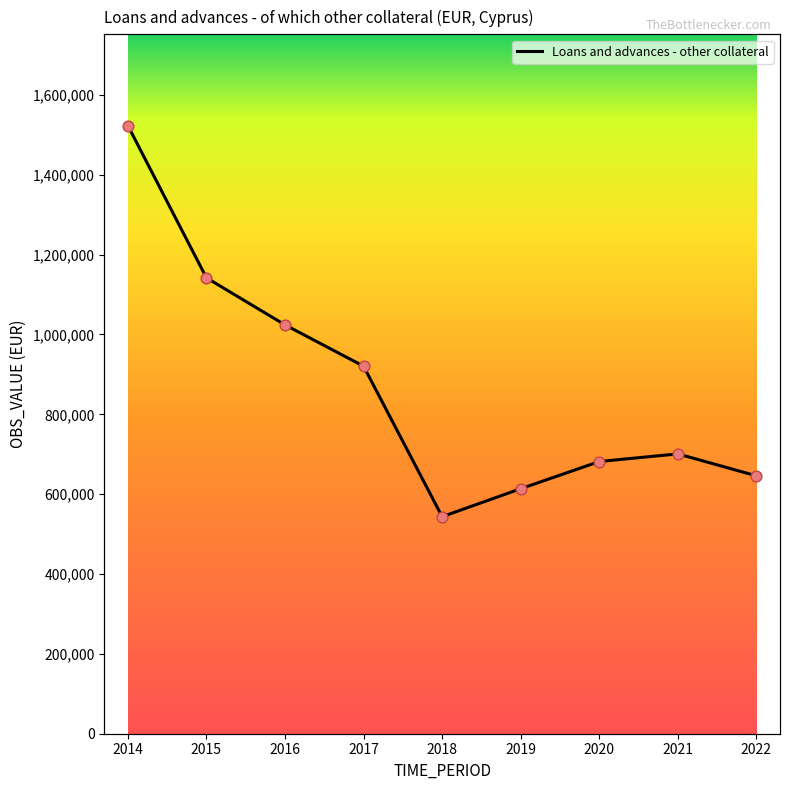

Approximately how many times larger is the value at 2016 compared to 2020?

1.5